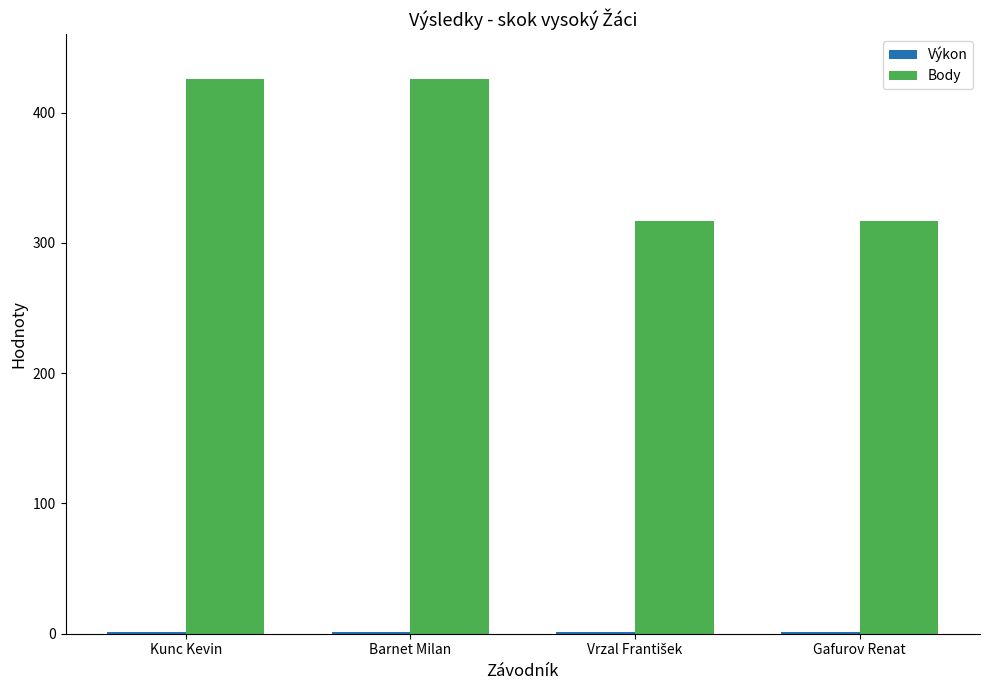

What is the approximate value of Body at Barnet Milan?

426.0